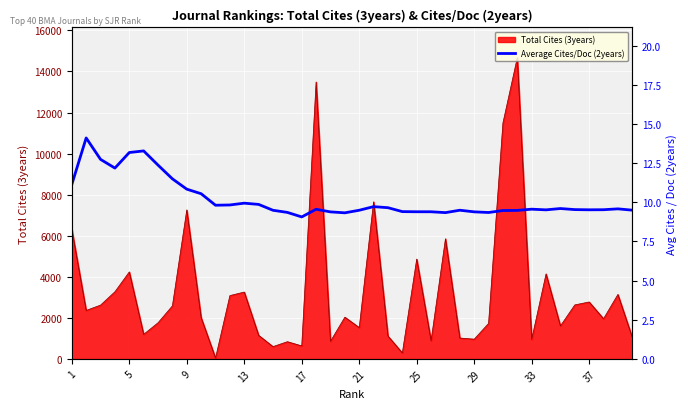

The value of Total Cites (3years) at 13 is 3255. True or false?

True